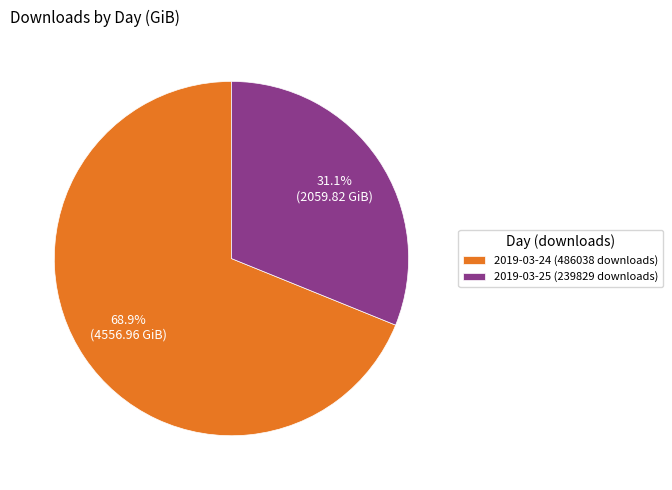

What percentage is the 2019-03-25 (239829 downloads) slice, to the nearest percent?

31%